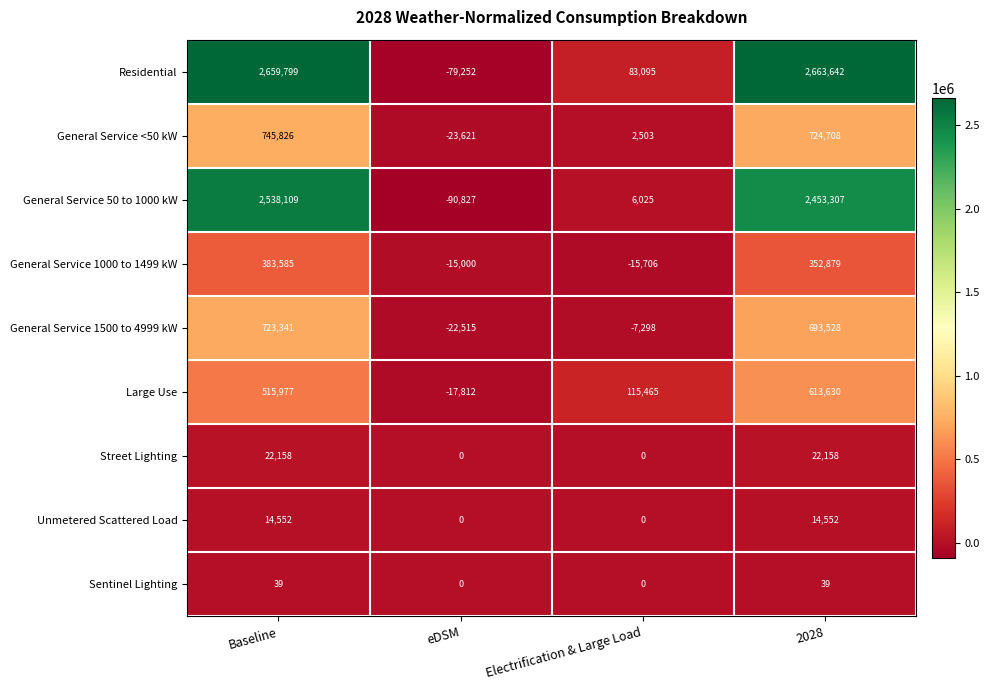

Which category has the lowest value across all series?

eDSM